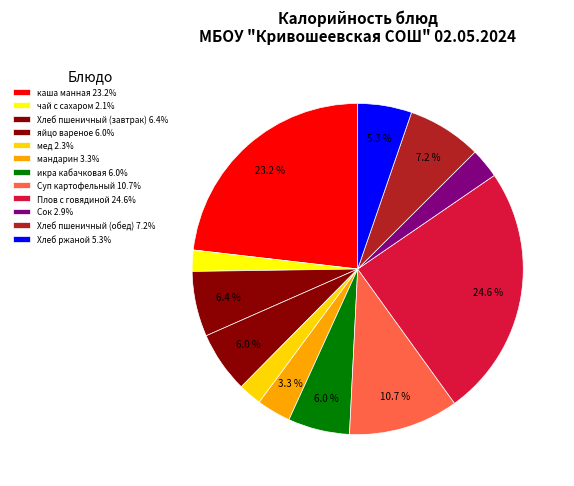

Between Хлеб пшеничный (завтрак) and Сок, which is larger?

Хлеб пшеничный (завтрак)